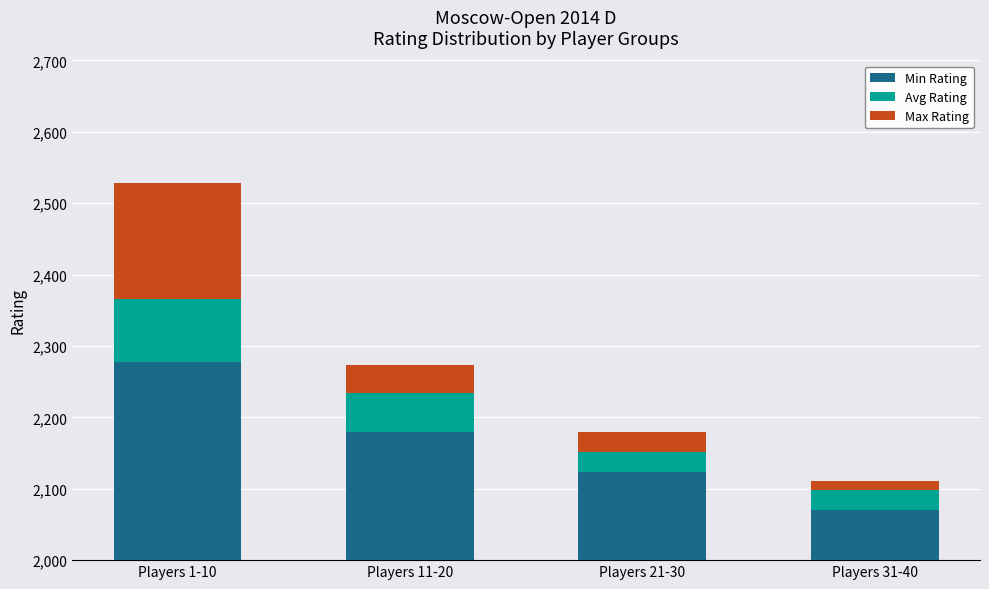

Are the bars horizontal?

No